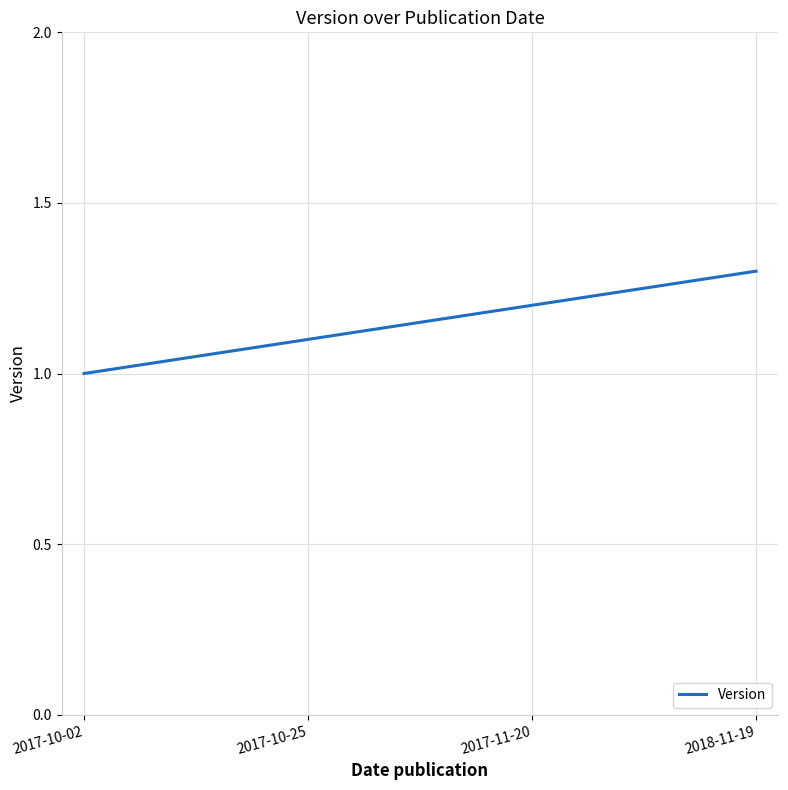

Reading right to left, extract all data points from this chart.

2018-11-19=1.3	2017-11-20=1.2	2017-10-25=1.1	2017-10-02=1.0